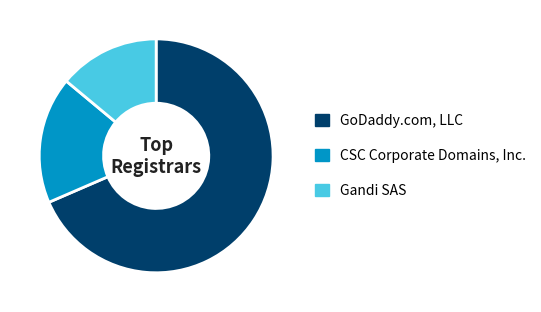

Which category has the biggest portion of the pie?

GoDaddy.com, LLC